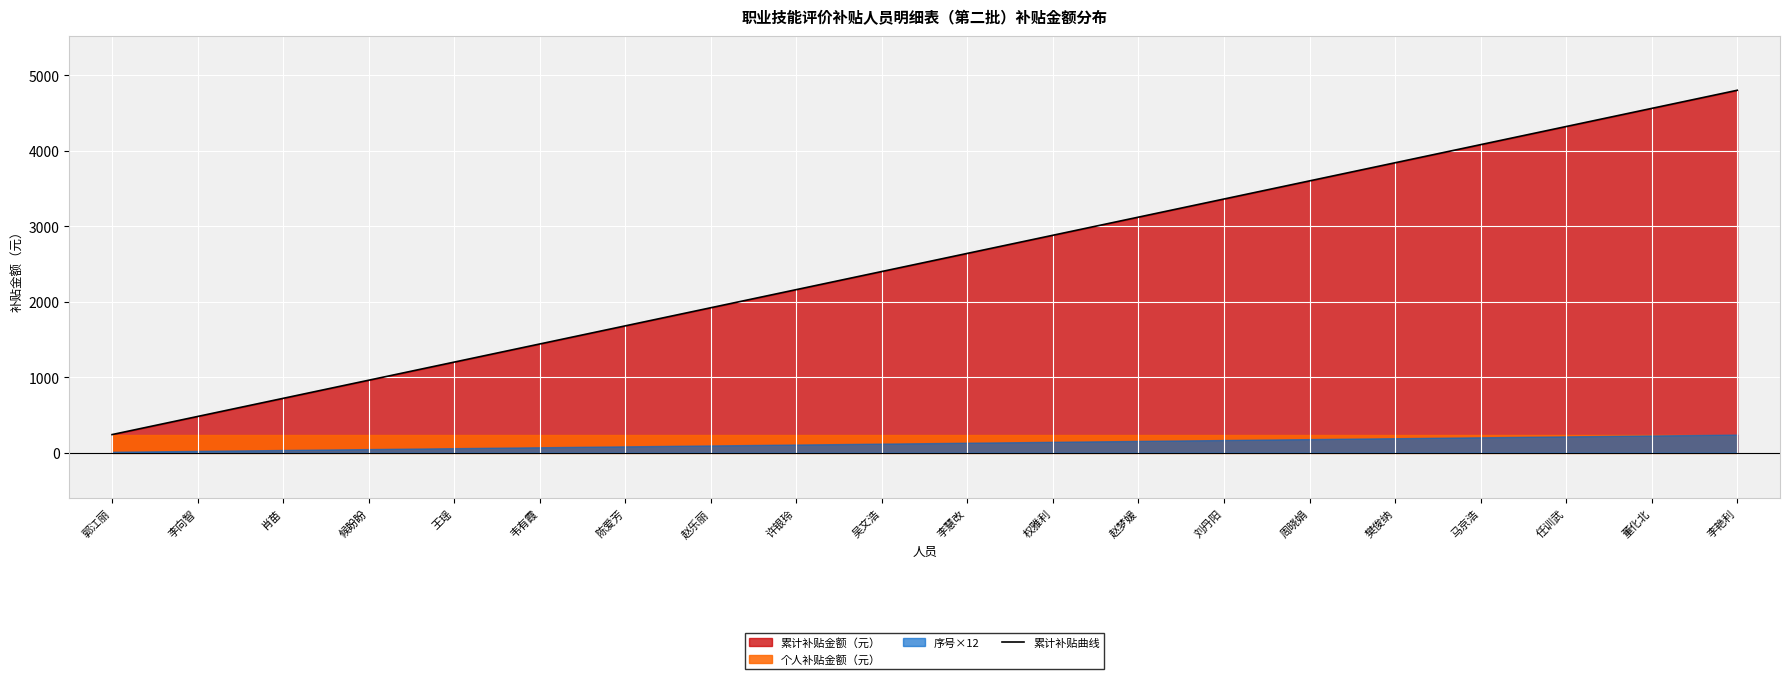

What is the sum of all values?

50400